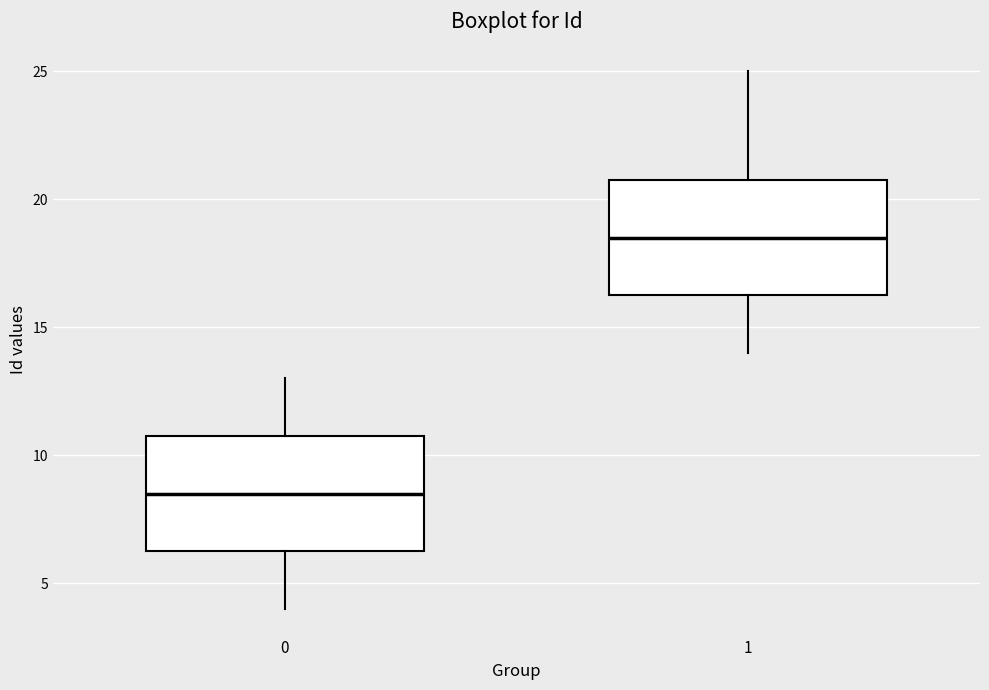

Where is the lower edge of the box at x = 1 on the y-axis? The values are not printed on the chart, so give them approximately, as read against the axis.

16.5